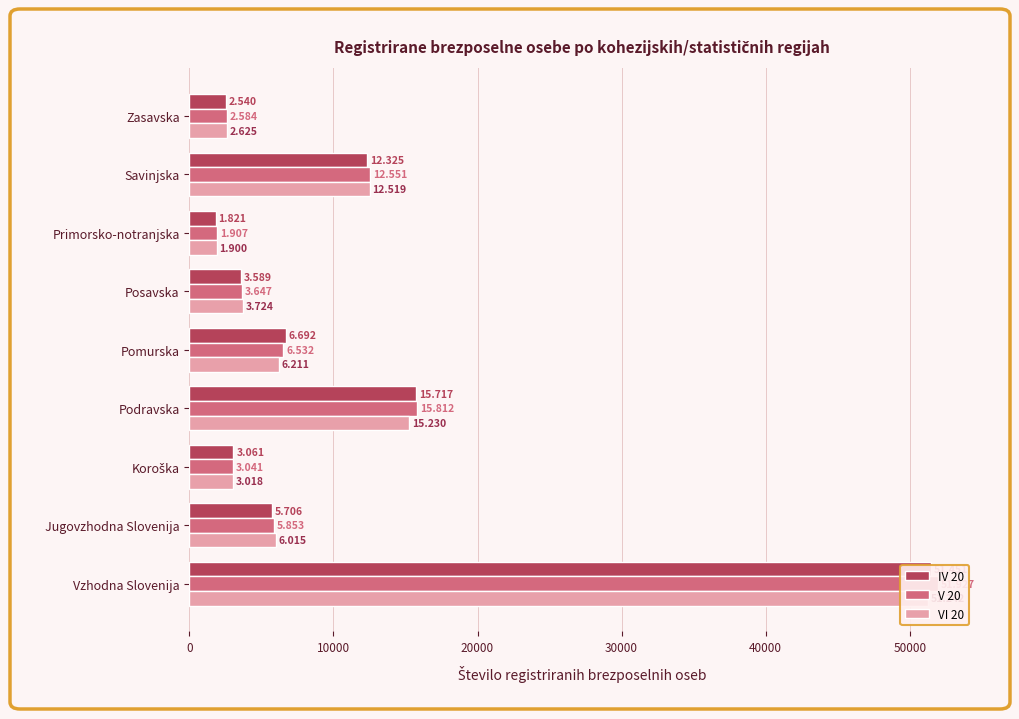

What is the value of the VI 20 bar at the 4th from the left?

15230